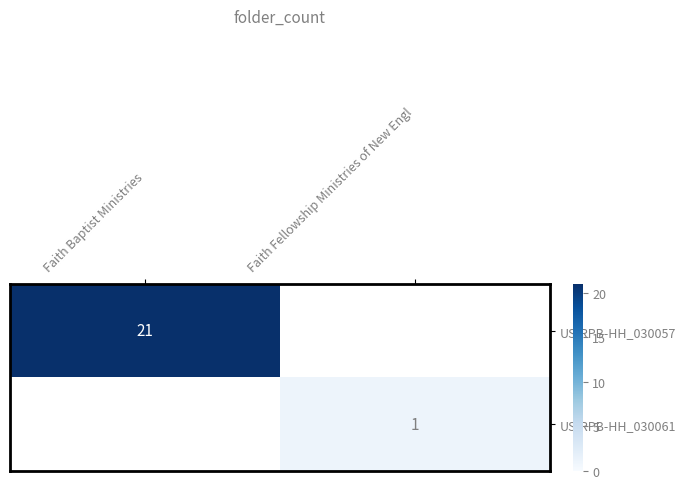

The value of US-RPB-HH_030057 at Faith Baptist Ministries is 21. True or false?

True